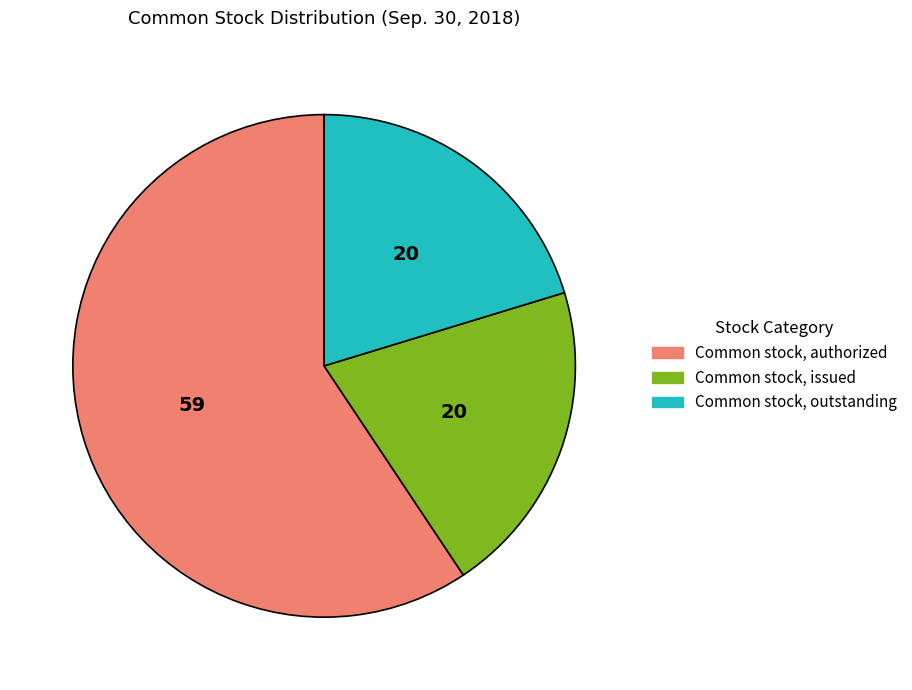

What is the majority slice?

Common stock, authorized